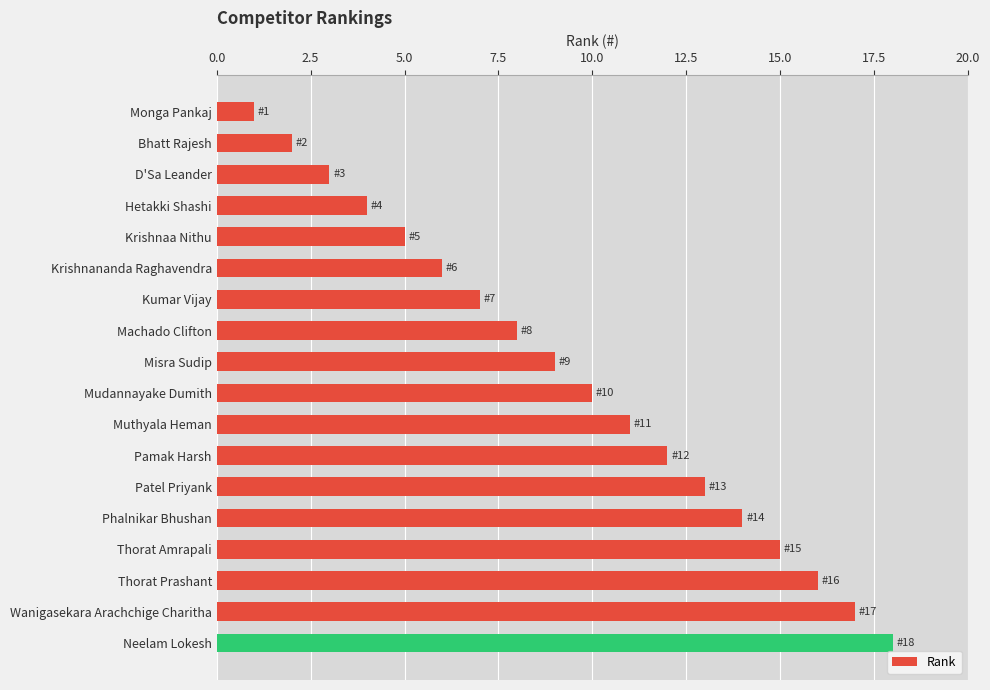

What is the change in value from Hetakki Shashi to Wanigasekara Arachchige Charitha?

+13